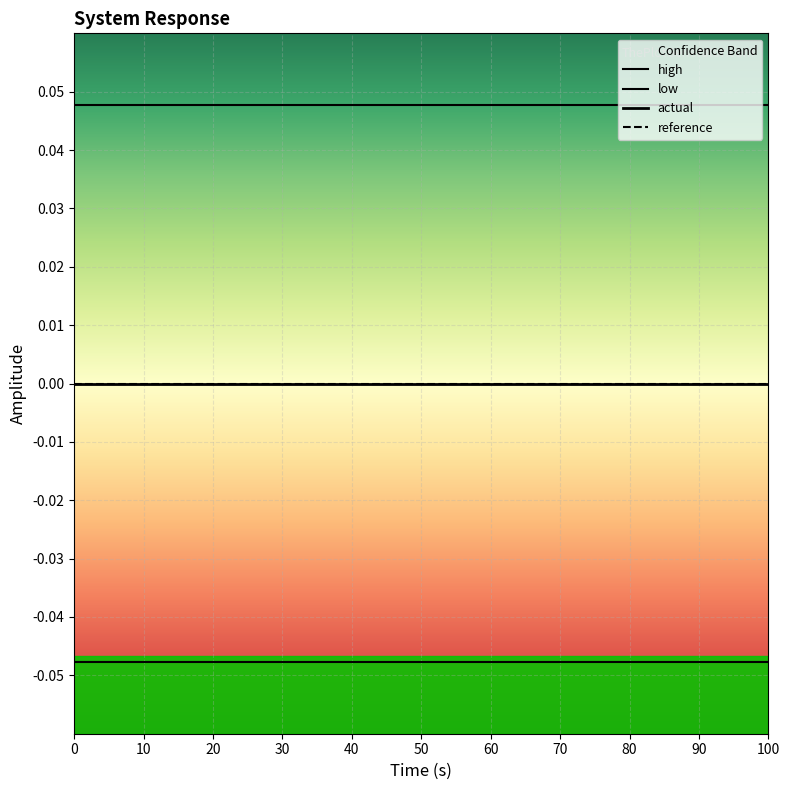

What are all the series names shown in the legend?

high, low, actual, reference